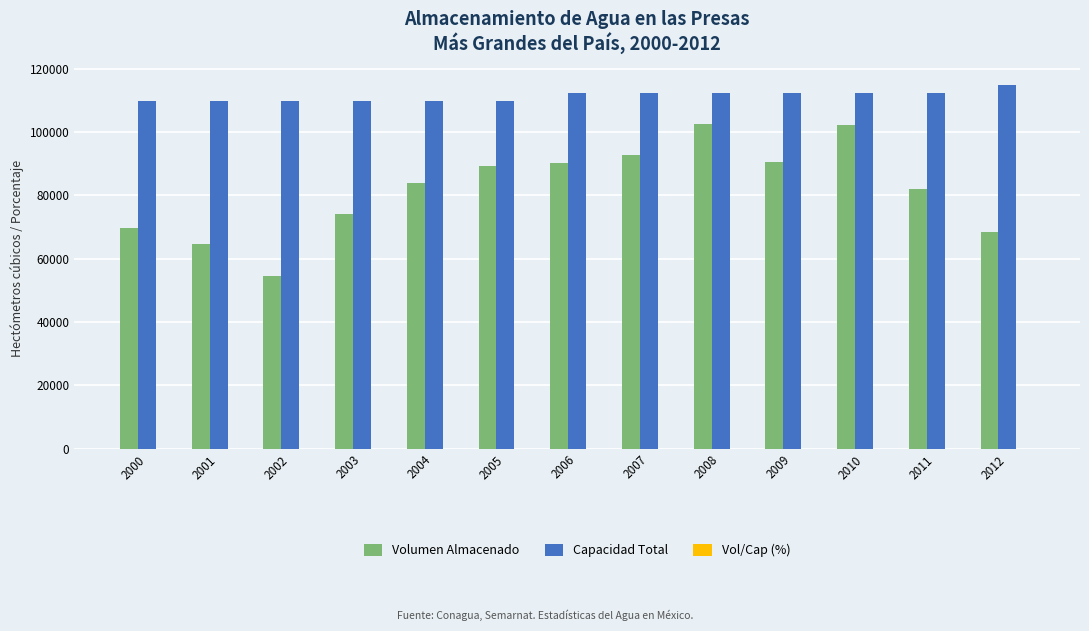

How many groups of bars are there?

13